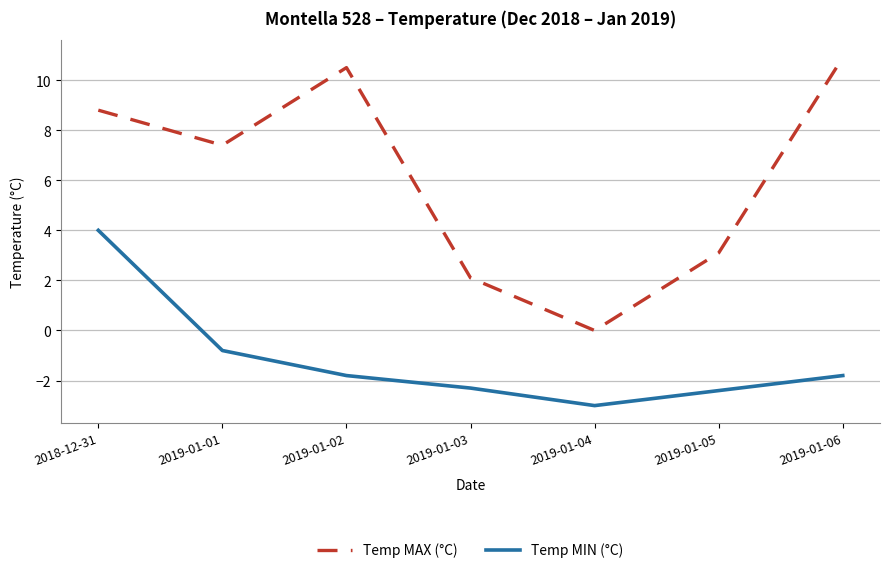

How many lines are shown in the chart?

2